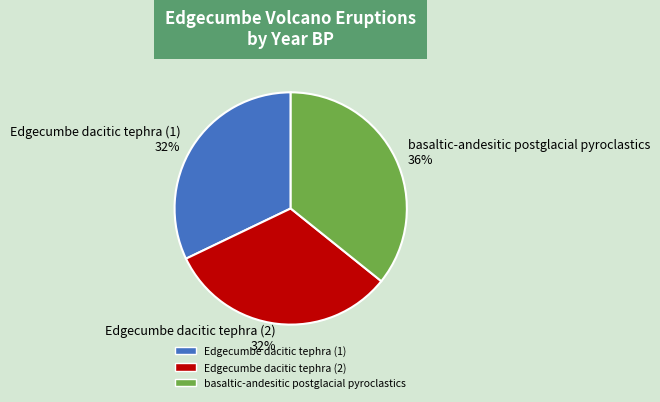

To the nearest percent, what percentage of the pie is Edgecumbe dacitic tephra (2)?

32%